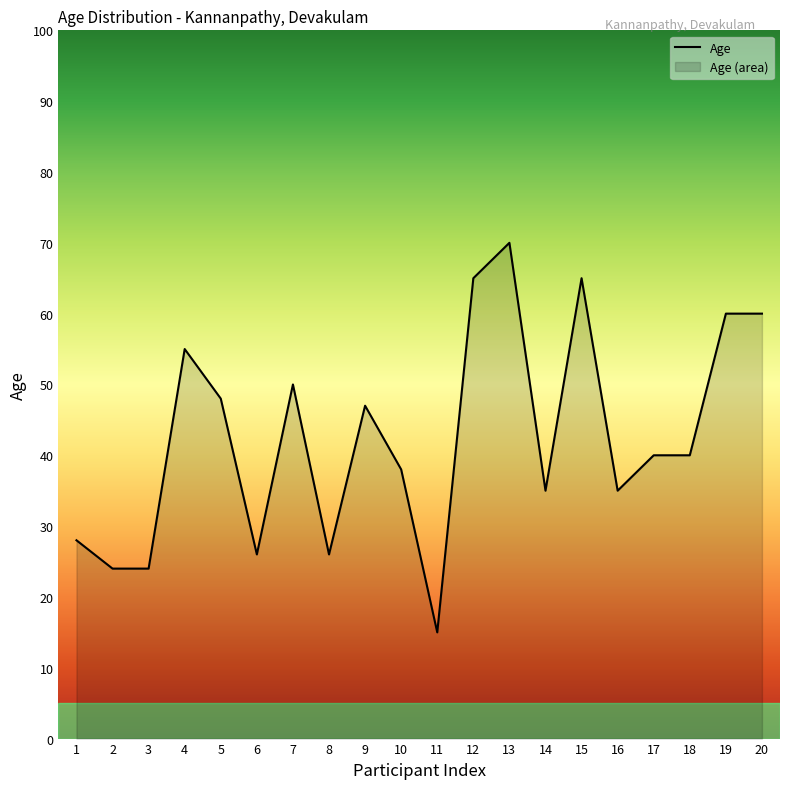

What is the change in value from 2 to 11?

-9